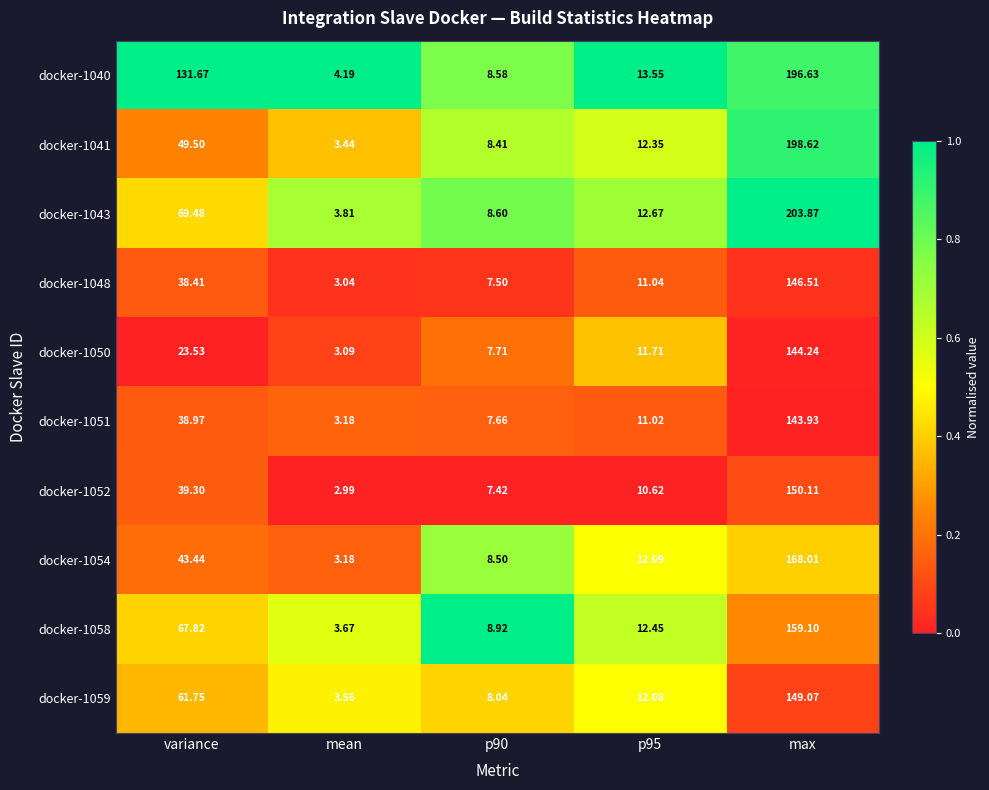

Which category has the highest value across all series?

max